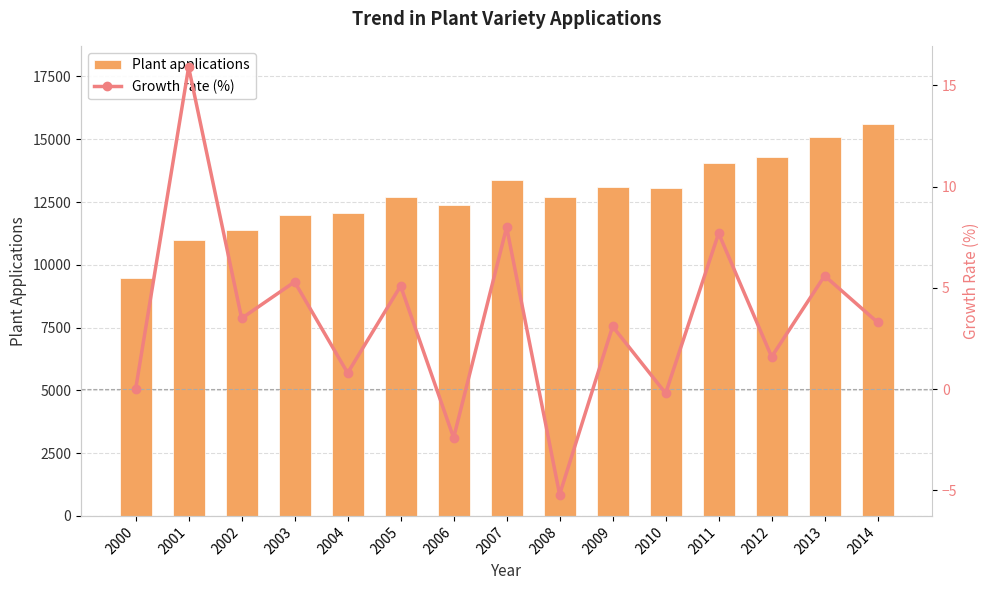

Where is Plant applications nearest to the value 12540?

2005